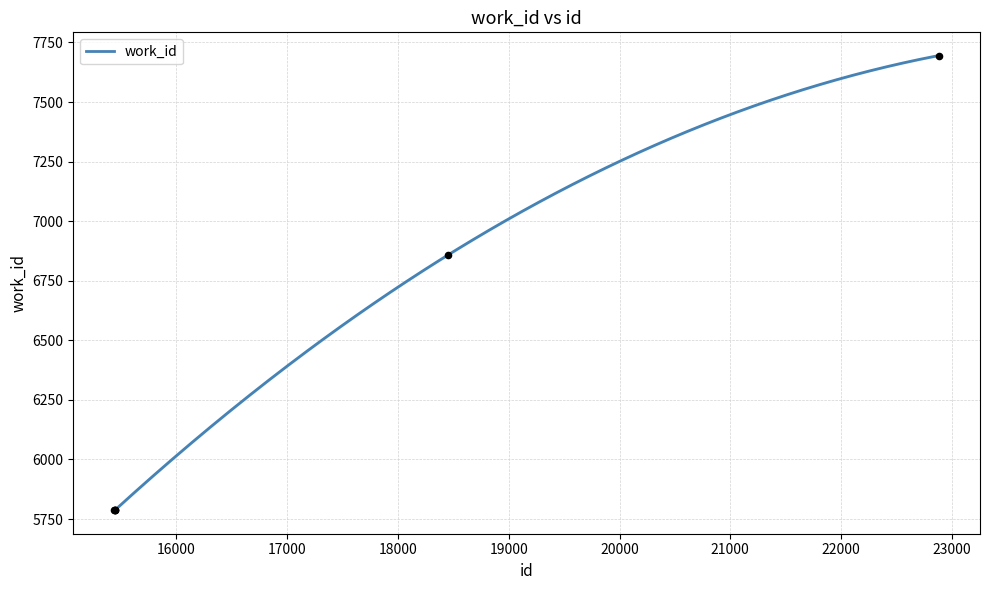

What is the ratio of the value at 22882 to the value at 18451?

1.1